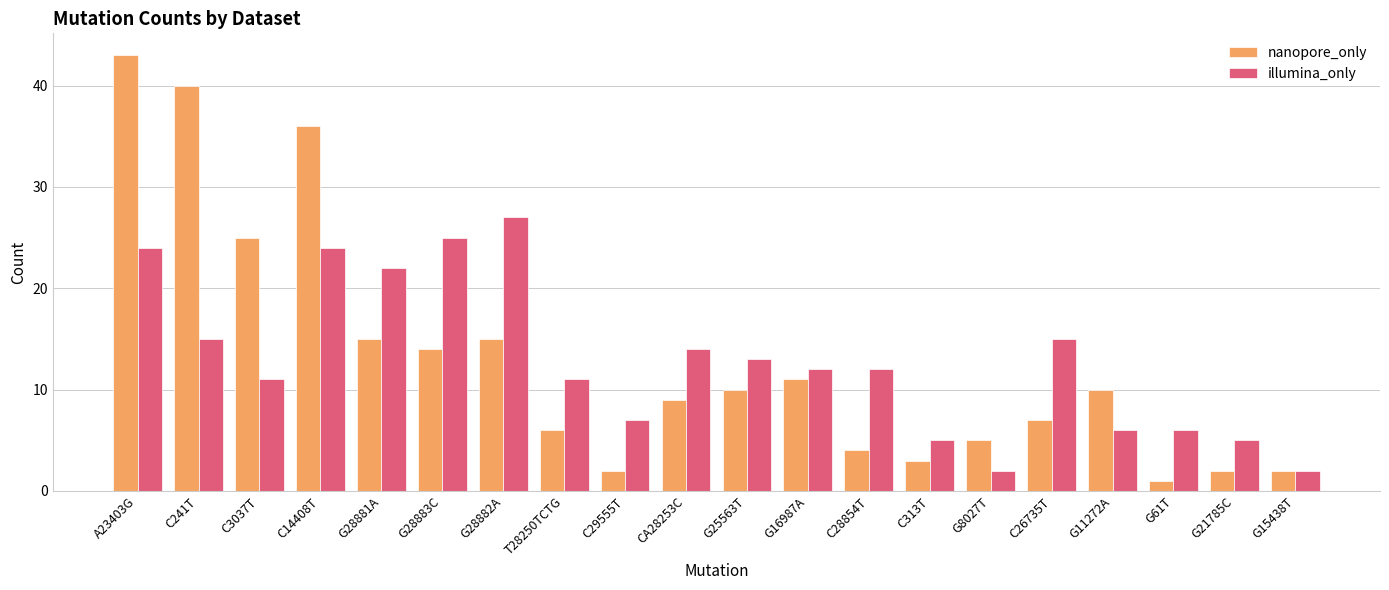

Is it true that illumina_only equals 25 at C26735T?

False